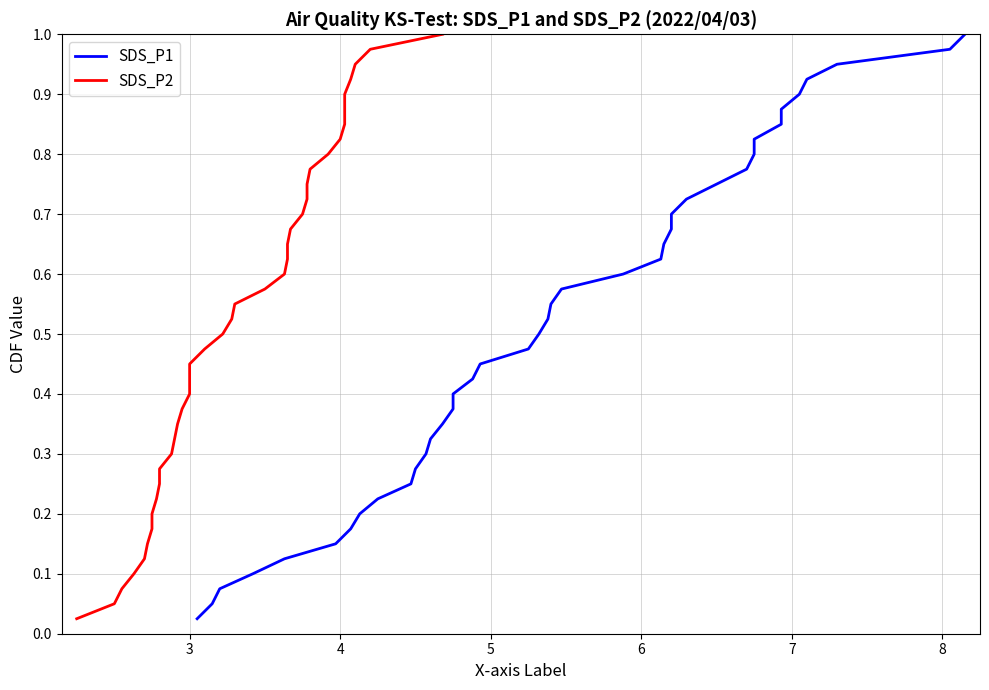

Is the value of SDS_P1 at 35 greater than the value of SDS_P2 at 36?

No